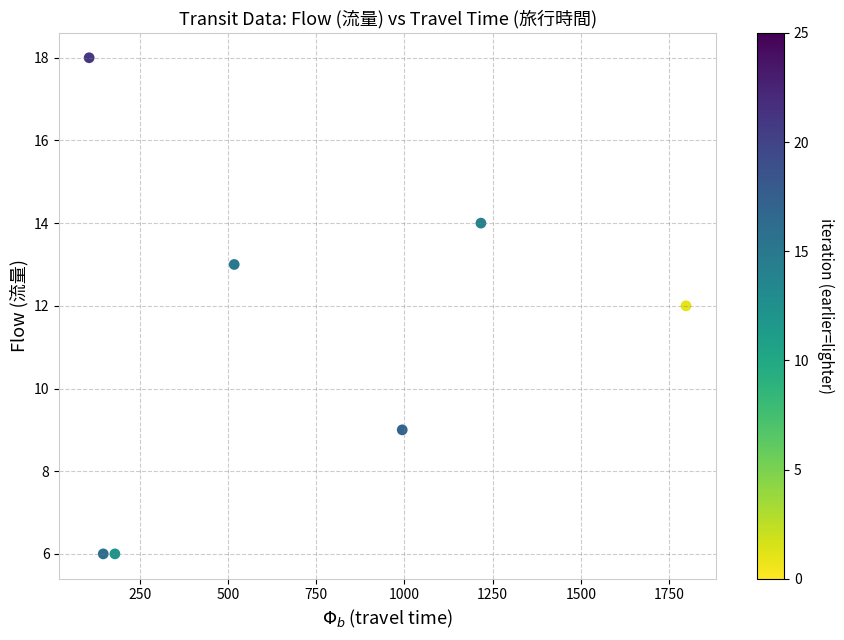

What is the average X value?

709